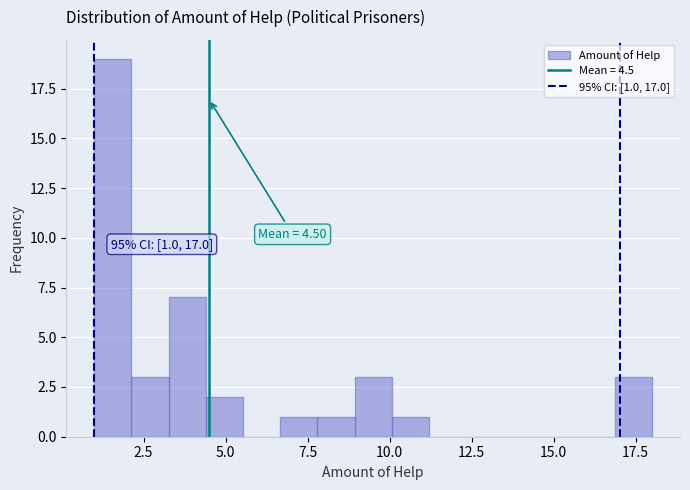

Read against the x-axis, roughly where is the centre of the tallest bar?

1.5